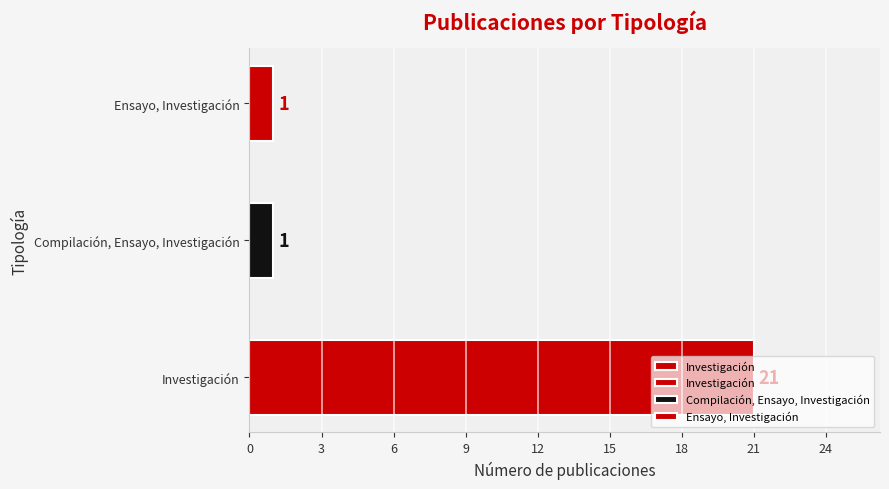

The value at Ensayo, Investigación is 1. True or false?

True